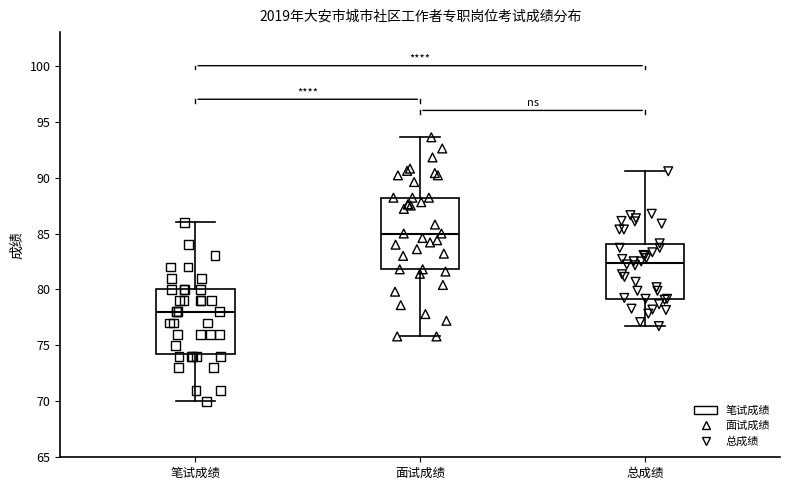

Which box's median line is the lowest?

笔试成绩